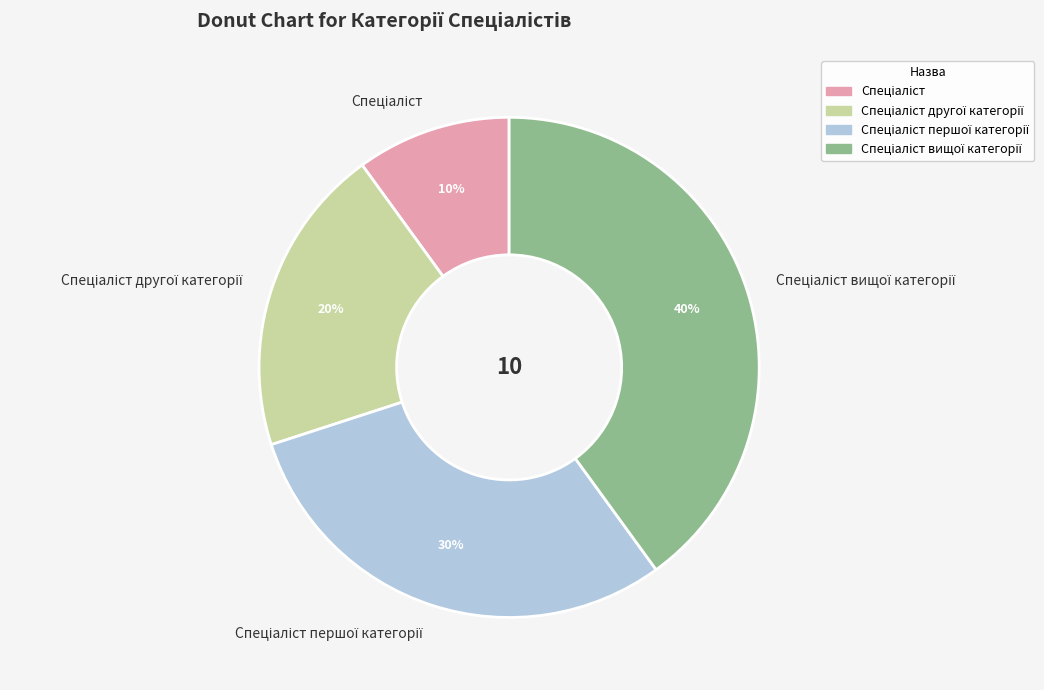

Is there any slice that represents more than half of the pie?

No